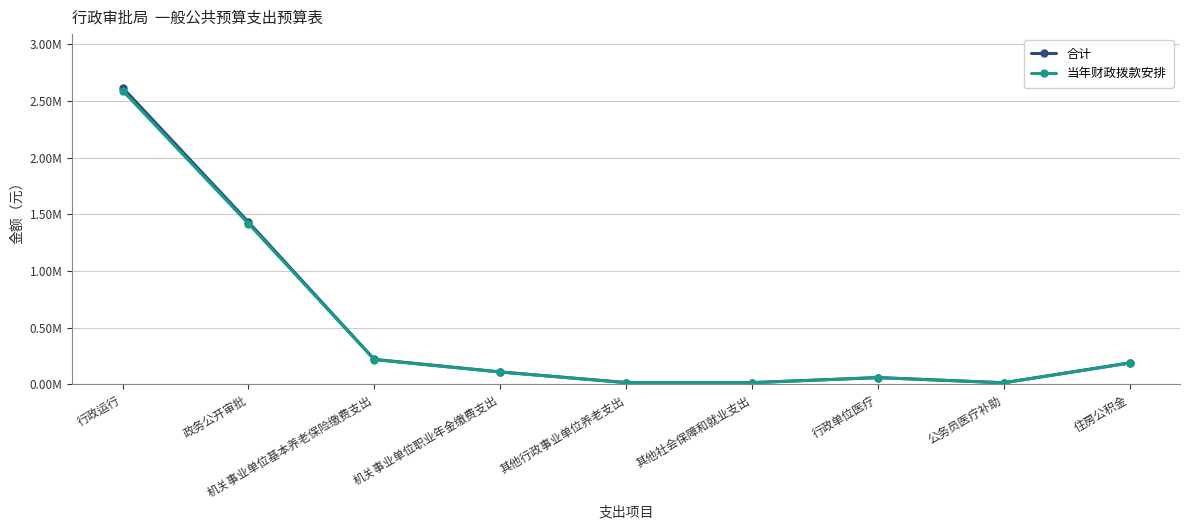

True or false: 当年财政拨款安排 and 合计 intersect in this chart.

False